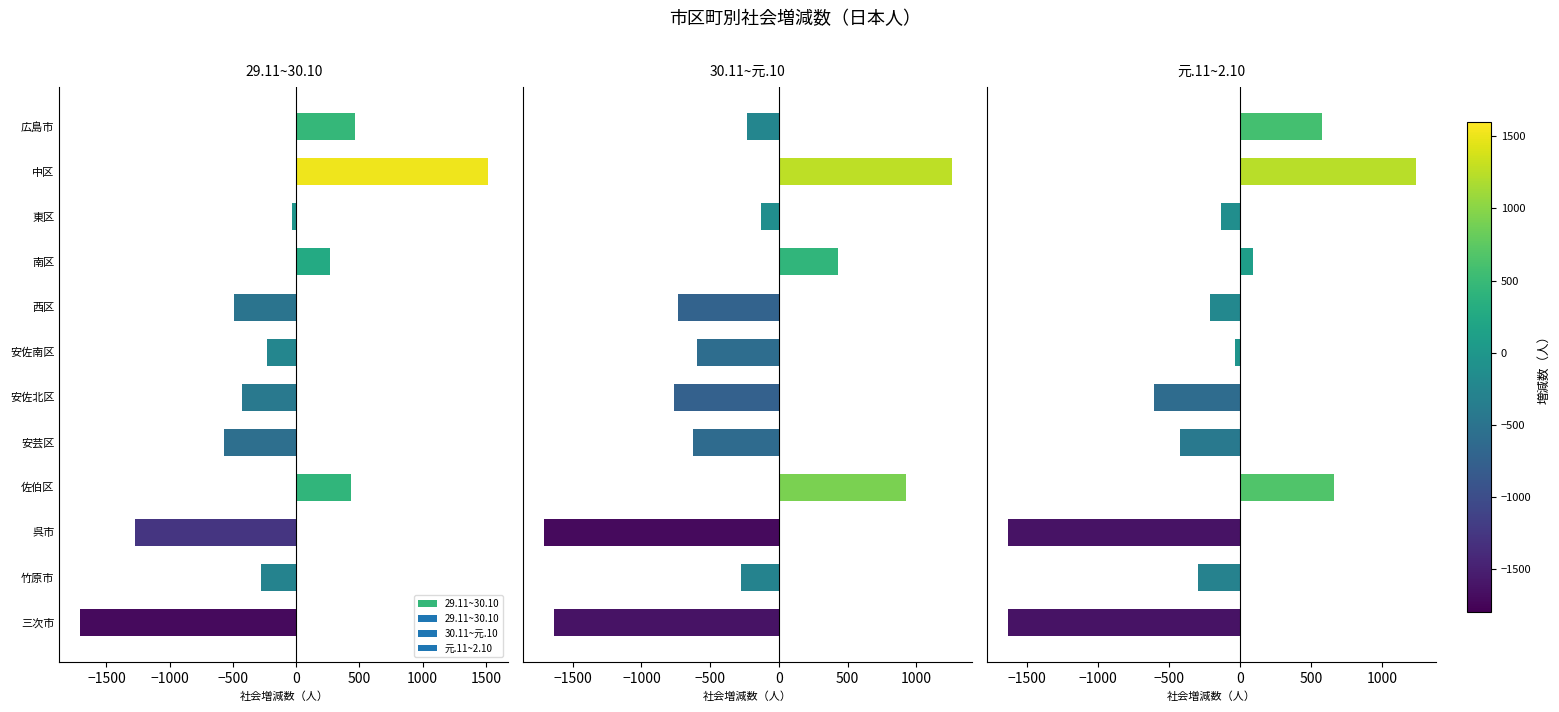

How many values in the 29.11~30.10 series are below -234?

6